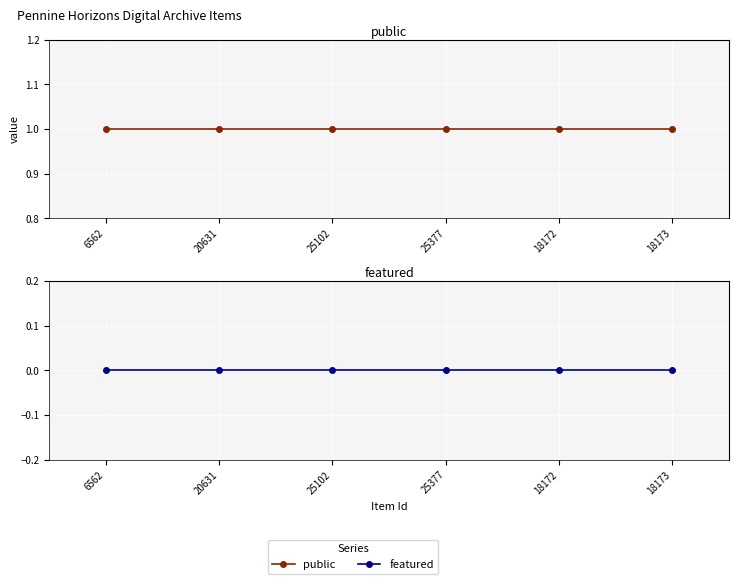

What are all the series names shown in the legend?

public, featured